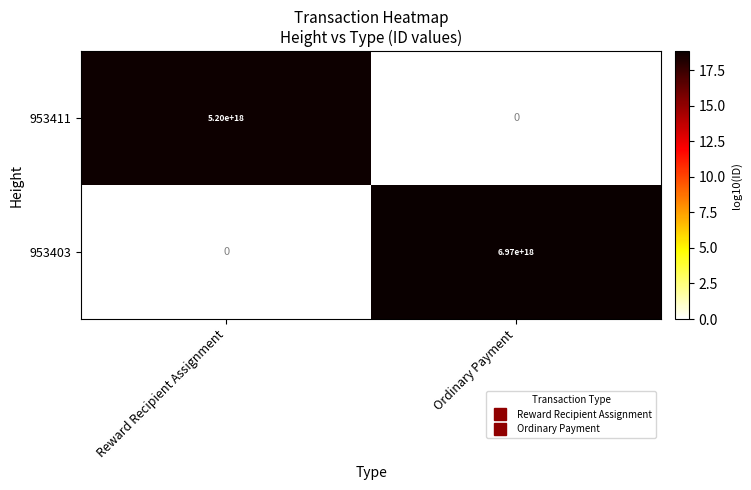

Rank the series by their maximum value, from highest to lowest.

953403, 953411